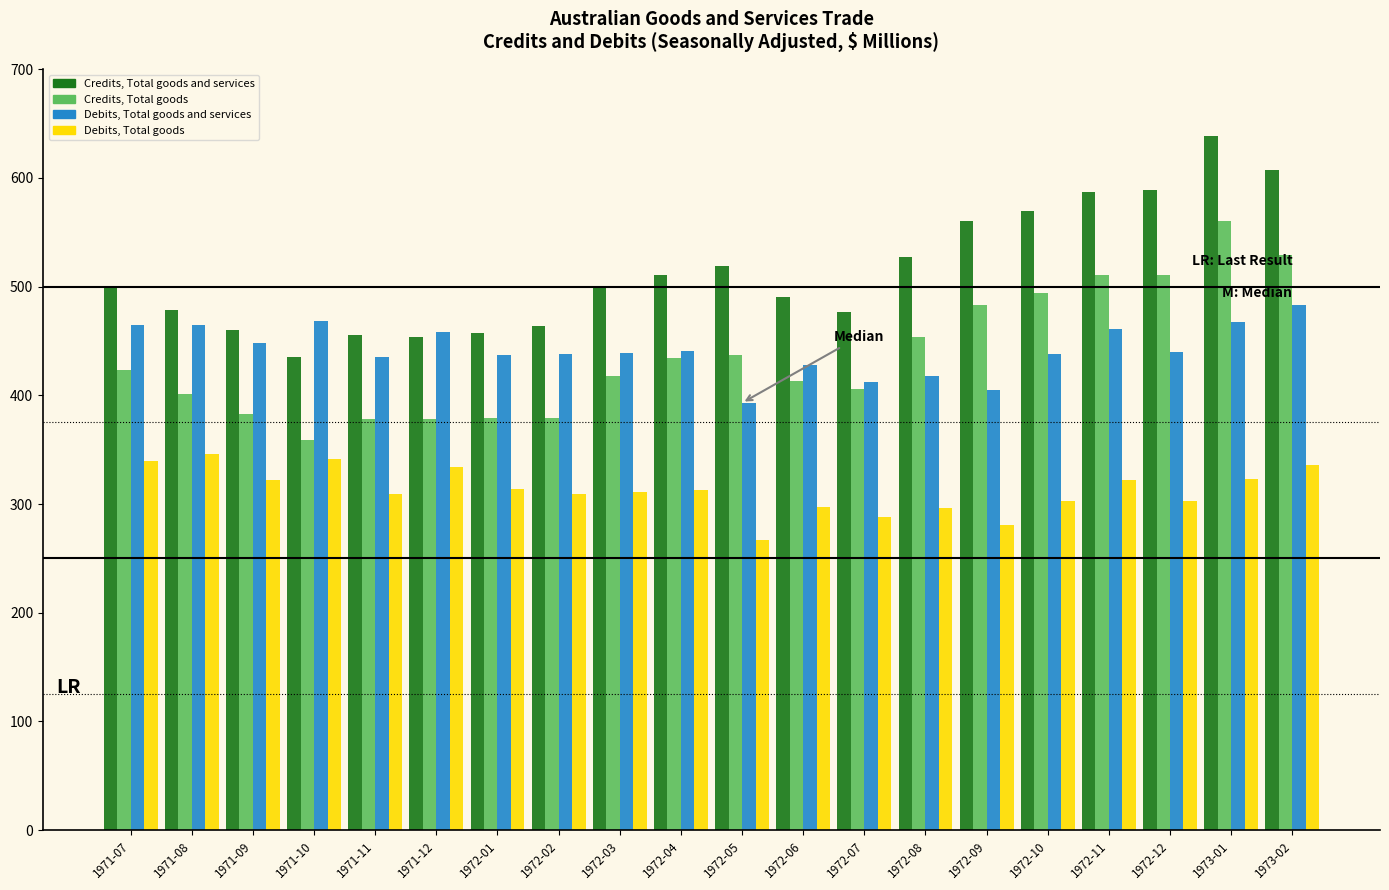

Which category has the lowest value across all series?

1972-05